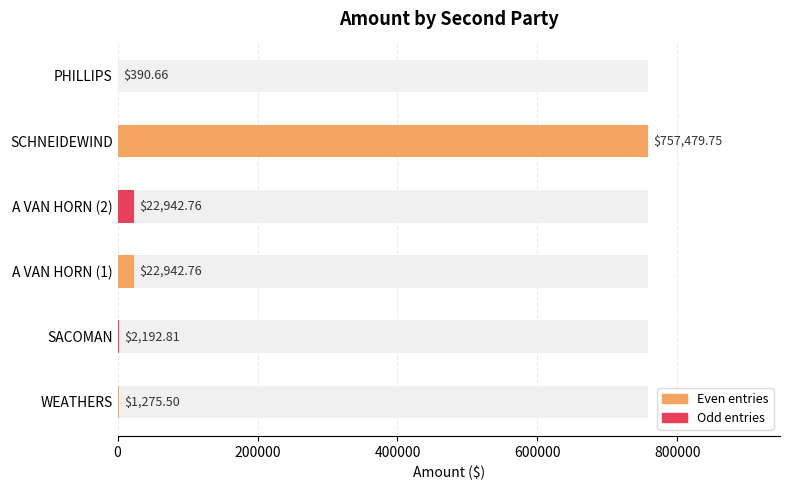

Which has a higher value, A VAN HORN (2) or SCHNEIDEWIND?

SCHNEIDEWIND